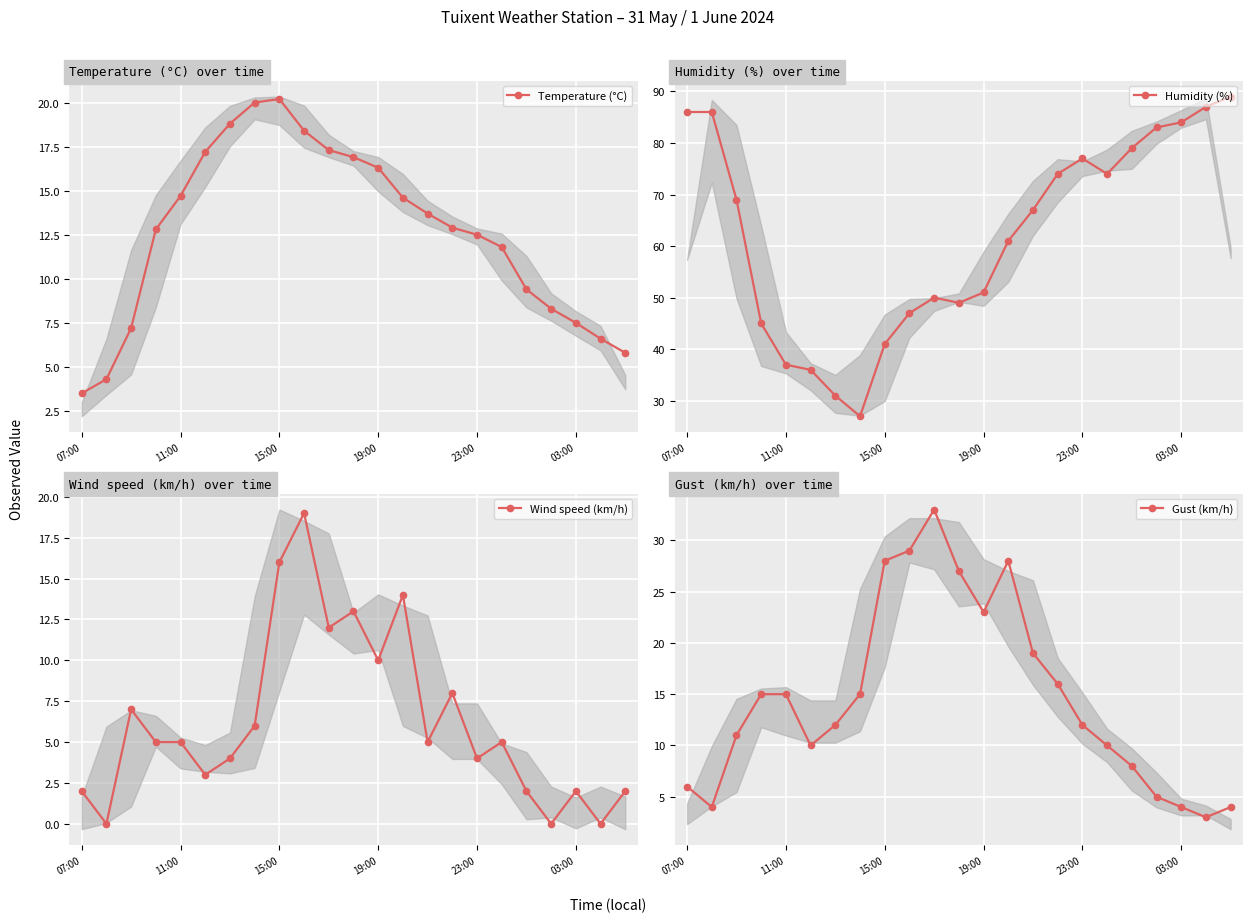

Rank the series by their maximum value, from lowest to highest.

Wind speed (km/h), Temperature (°C), Gust (km/h), Humidity (%)